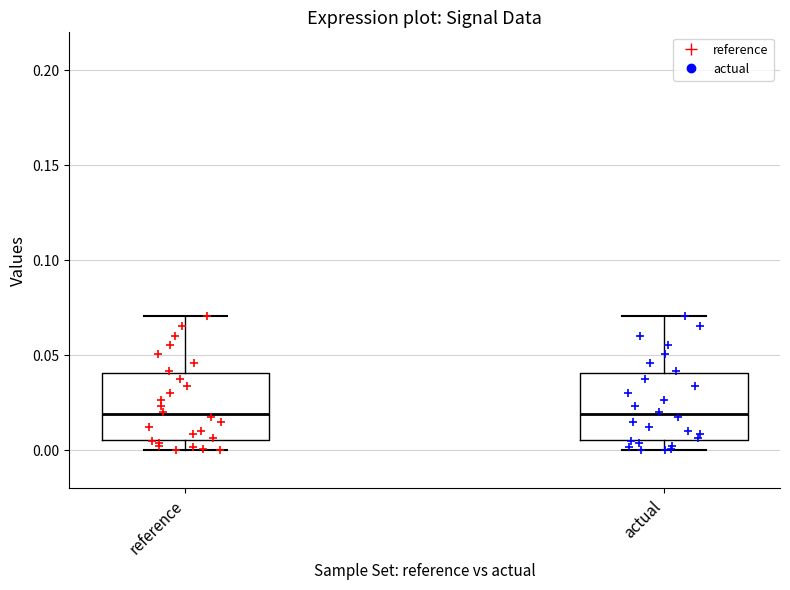

Reading left to right, transcribe this box plot: for each box, give where its median line is, the range the box spans, and where its two whiskers end, as read against the y-axis. The values are not printed on the chart, so give them approximately, as read against the axis.

reference: median 0.020, box 0.005 to 0.040, whiskers 0.000 to 0.070
actual: median 0.020, box 0.005 to 0.040, whiskers 0.000 to 0.070